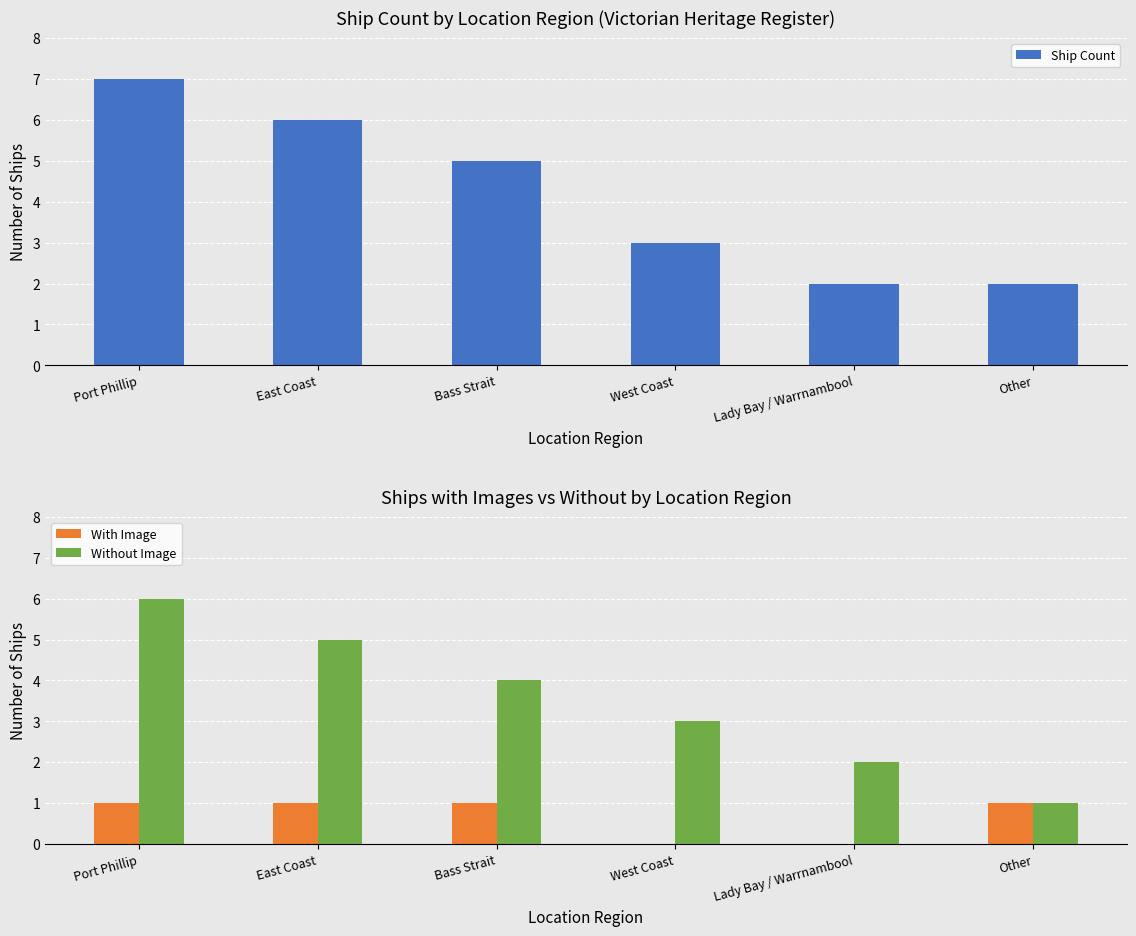

What are all the series names shown in the legend?

Ship Count, With Image, Without Image